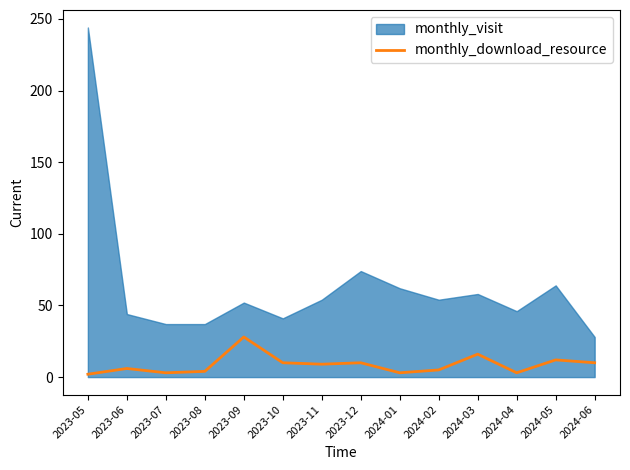

How many points are higher than both their immediate neighbors (excluding endpoints)?

5